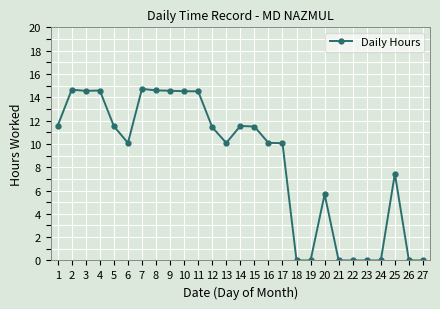

The chart shows a value of 0.0 at 27. True or false?

True